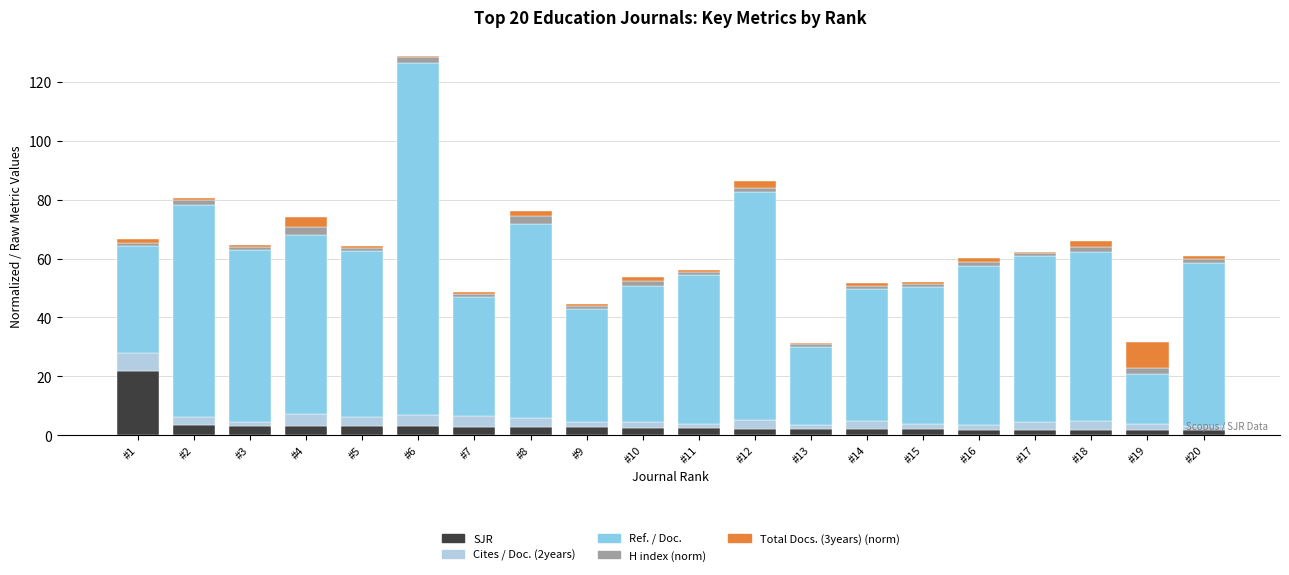

At which label does SJR reach its peak?

#1